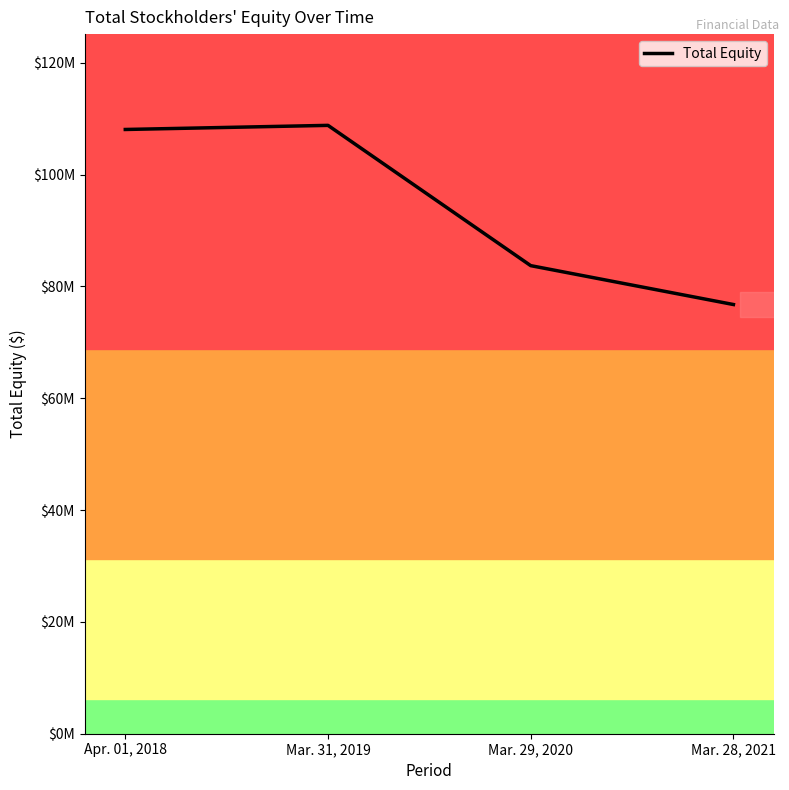

Is this an area chart (filled region under the line)?

No